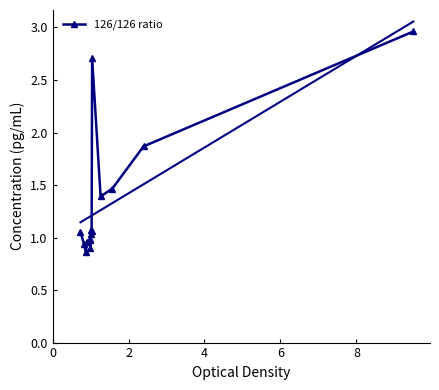

What is the difference between the maximum and minimum values?

2.1